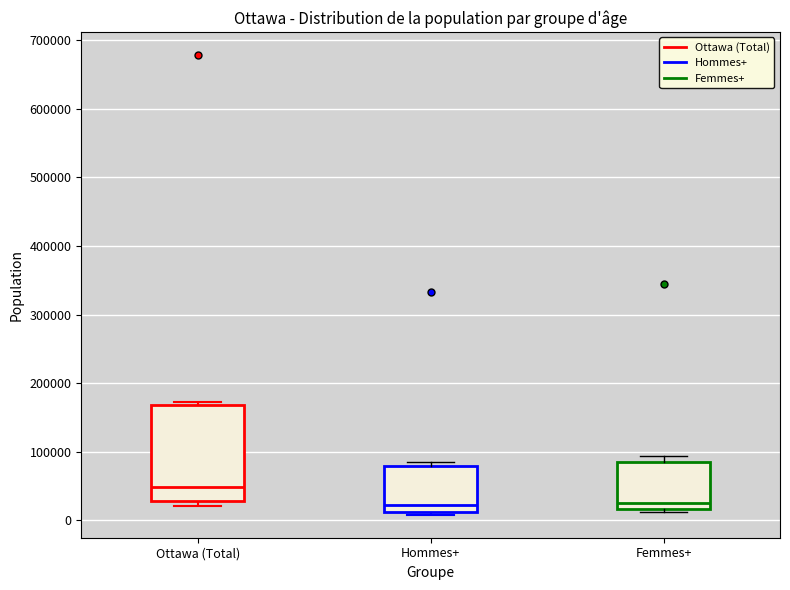

Reading left to right, read every box against the y-axis: the position of its median line, the range the box covers, and the ends of its whiskers. The values are not printed on the chart, so give them approximately, as read against the axis.

Ottawa (Total): median 50000, box 30000 to 170000, whiskers 20000 to 170000 (just above the box's upper edge)
Hommes+: median 20000, box 10000 to 80000, whiskers 10000 (just below the box's lower edge) to 80000 (just above the box's upper edge)
Femmes+: median 30000, box 20000 to 90000, whiskers 10000 to 90000 (just above the box's upper edge)